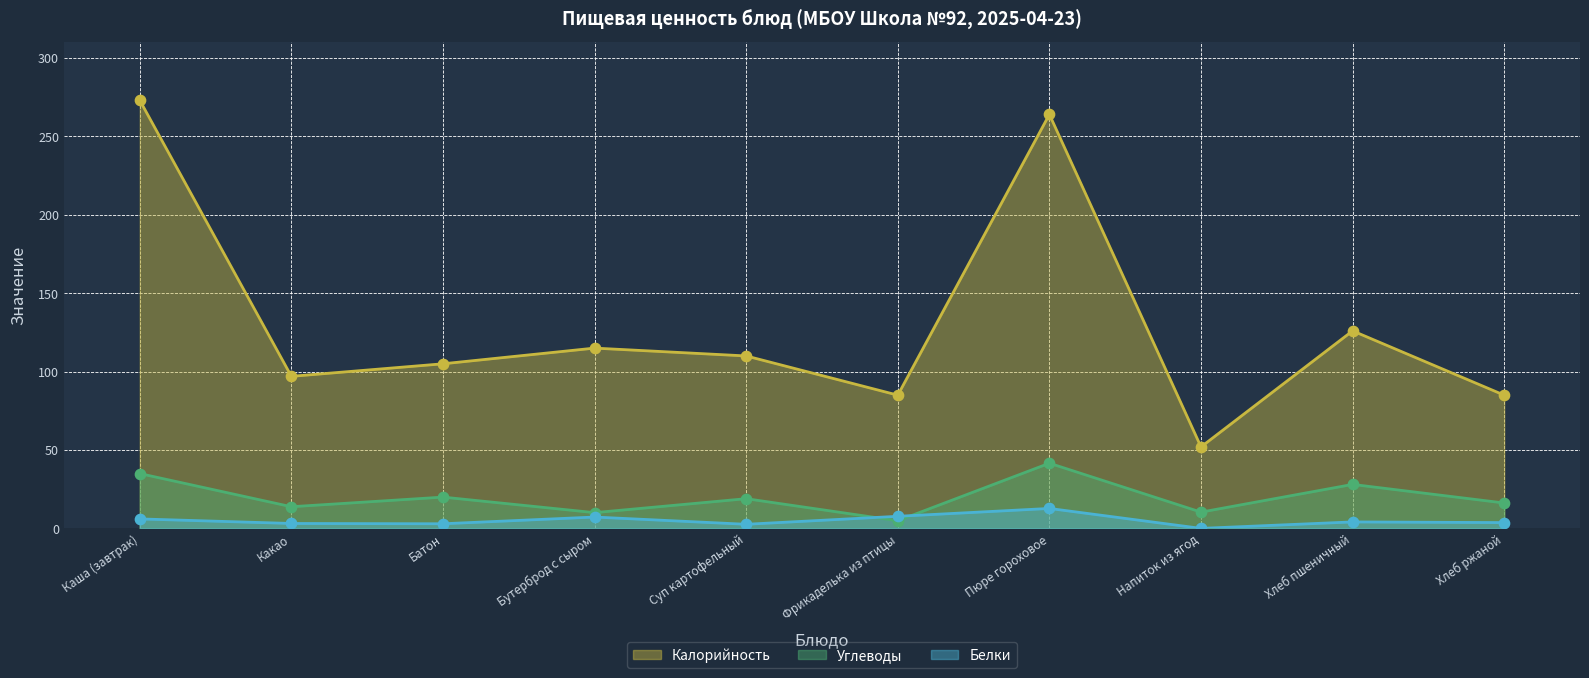

What are all the series names shown in the legend?

Калорийность, Углеводы, Белки